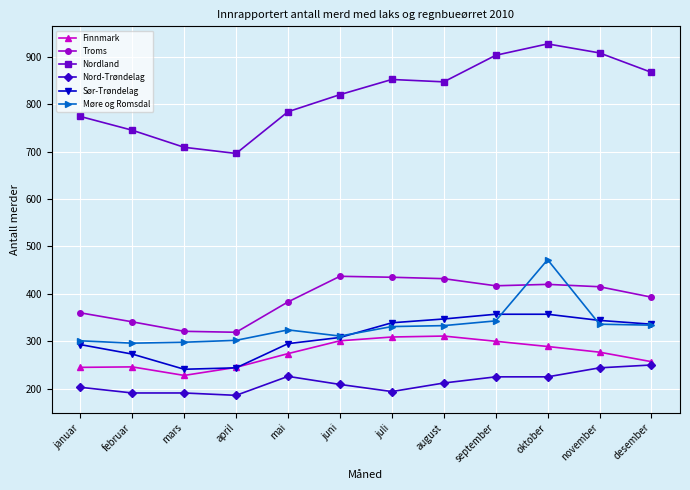

How many series are shown in this chart?

6